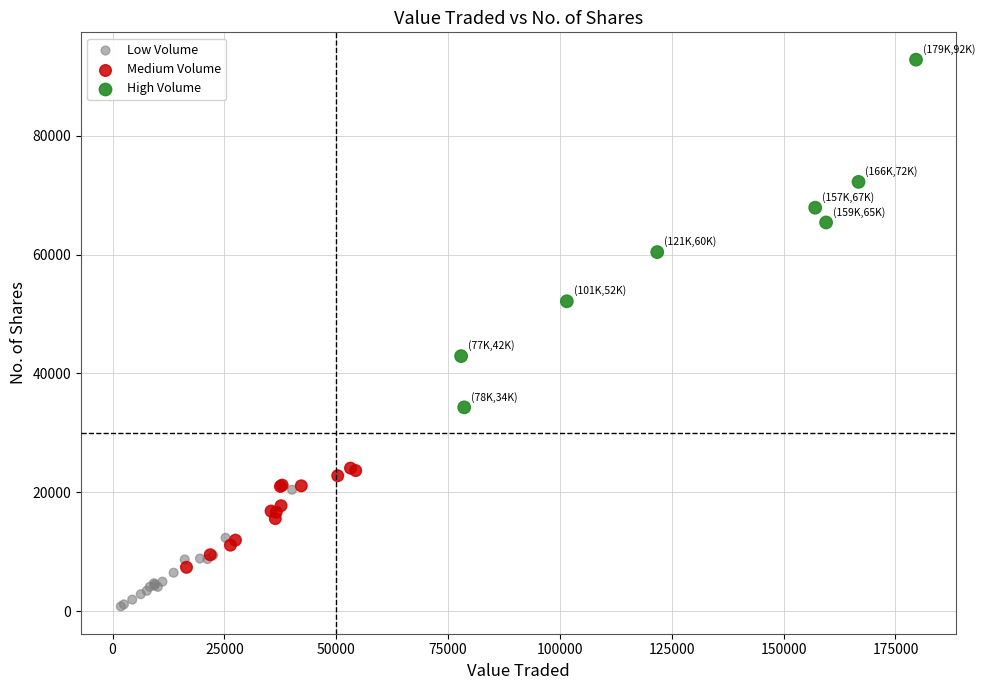

Which series reaches the maximum Y coordinate?

High Volume